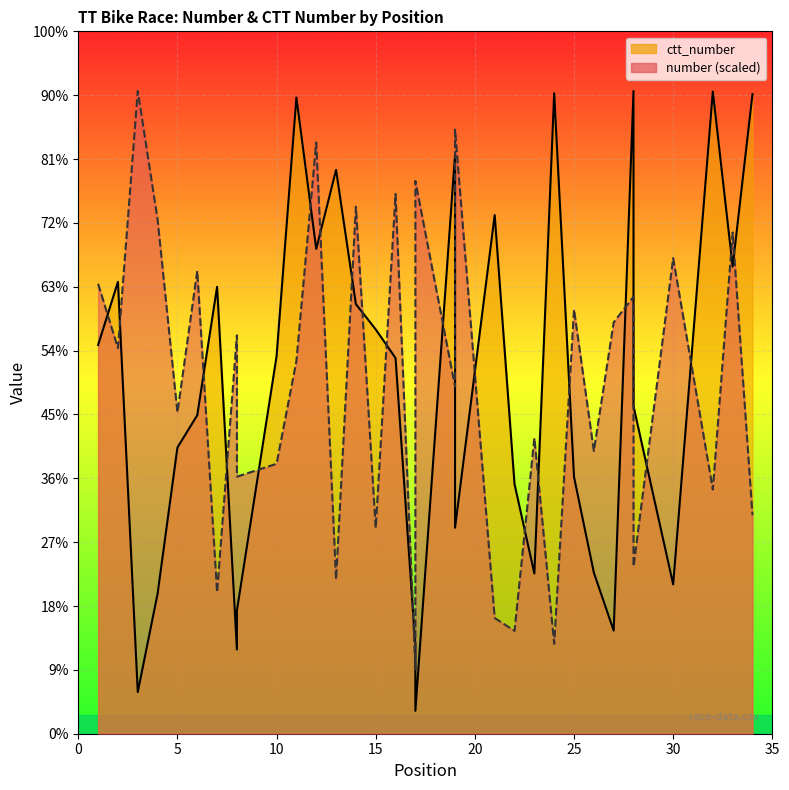

At which category does the chart reach its peak across all series?

3